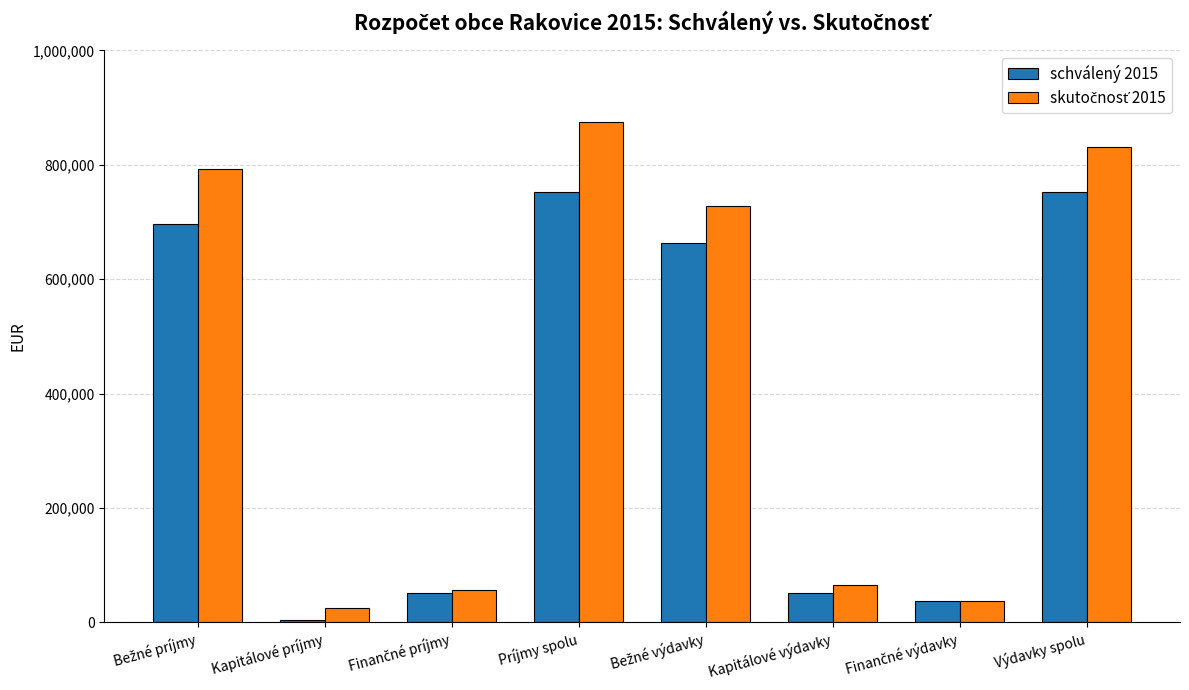

The schválený 2015 series shows 86586 at Kapitálové výdavky. True or false?

False